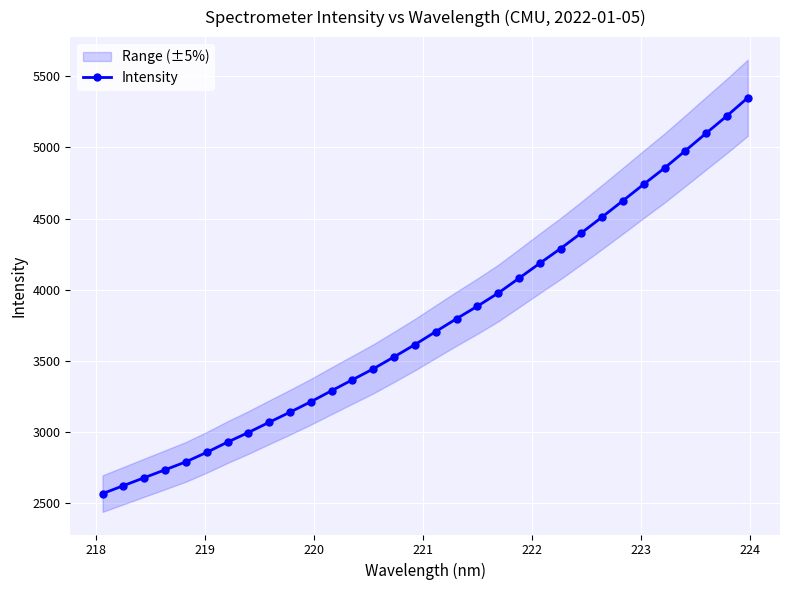

What is the average value?

3767.3